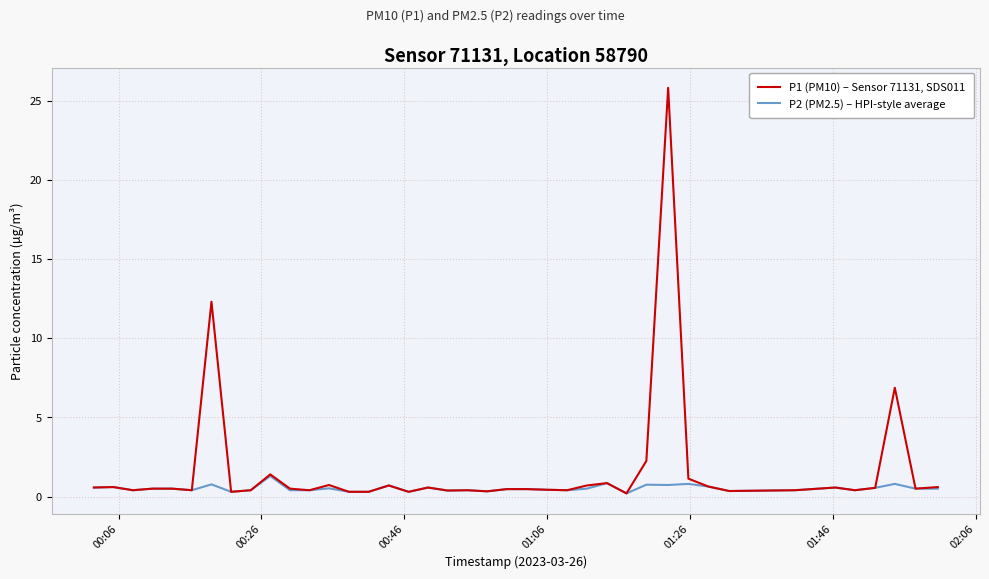

Rank the series by their maximum value, from lowest to highest.

P2 (PM2.5) – HPI-style average, P1 (PM10) – Sensor 71131, SDS011